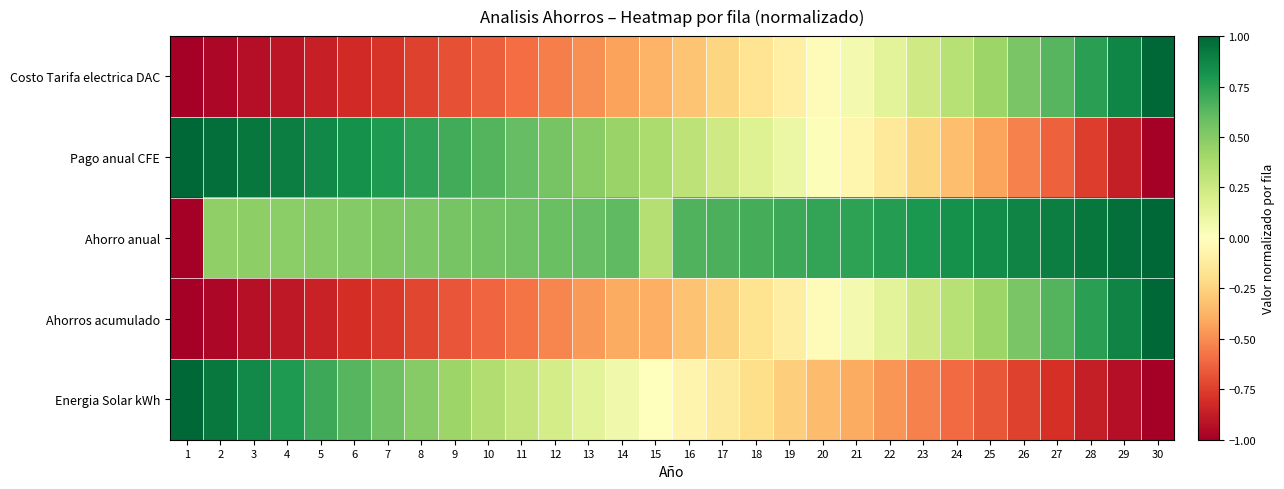

Which series changed the most between 5 and 8?

Energia Solar kWh